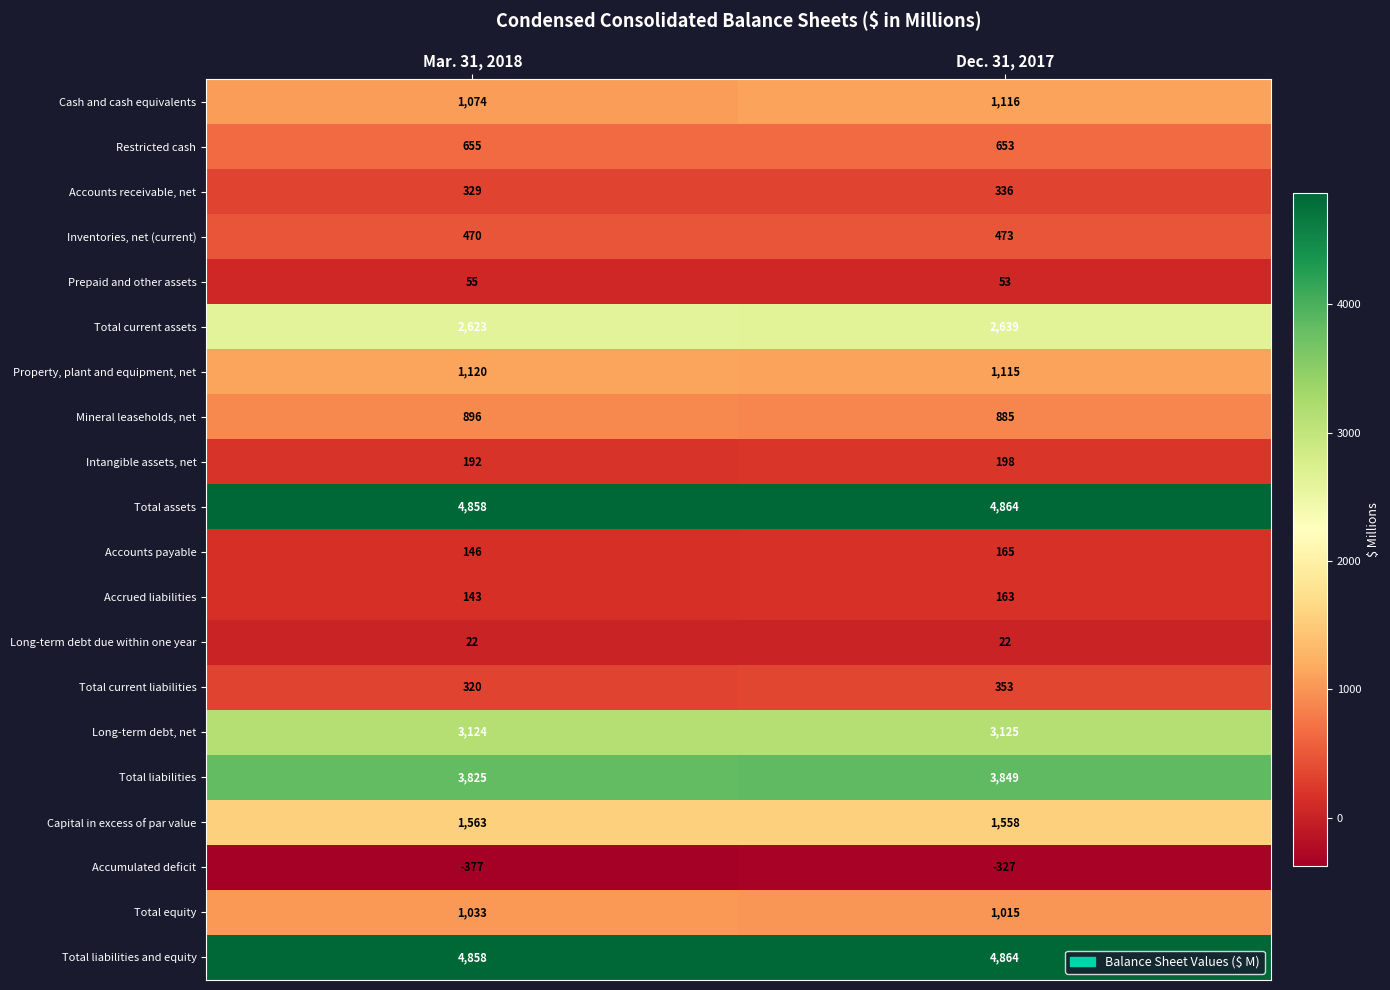

What is the smallest value displayed?

-377